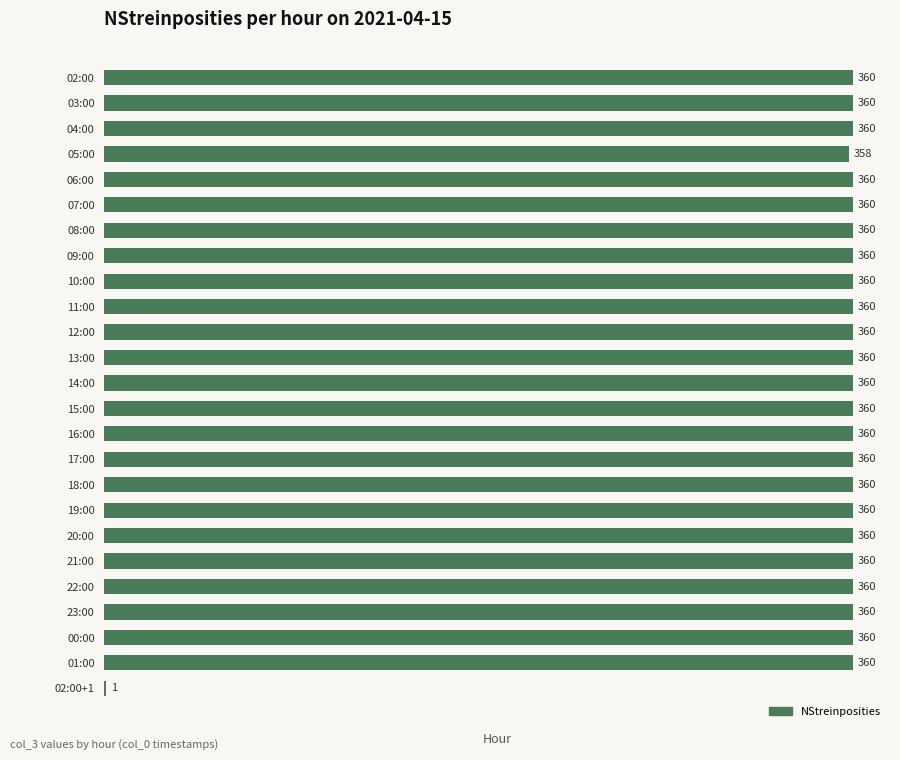

The chart shows a value of 220 at 22:00. True or false?

False